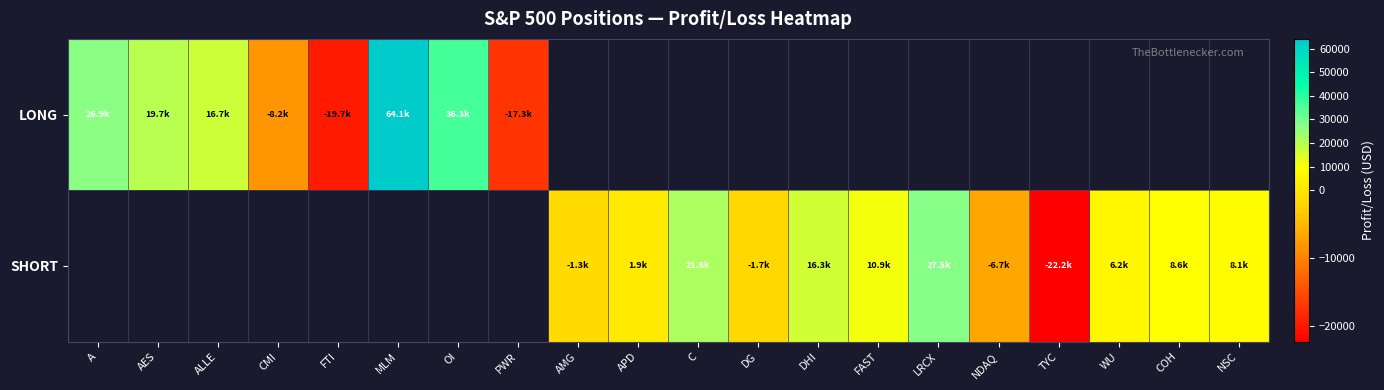

How many series are shown in this chart?

2